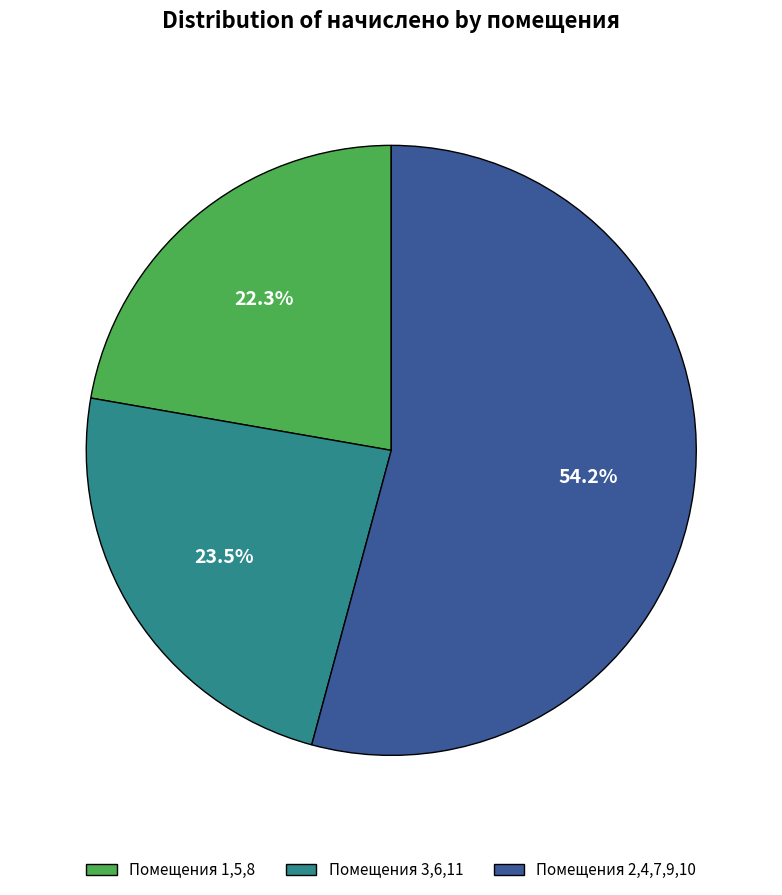

Which slice is the smallest?

Помещения 1,5,8